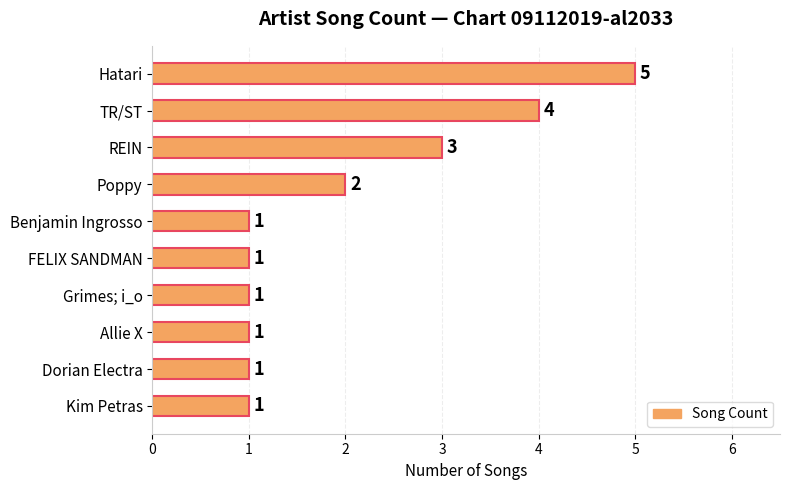

What is the greatest value displayed?

5